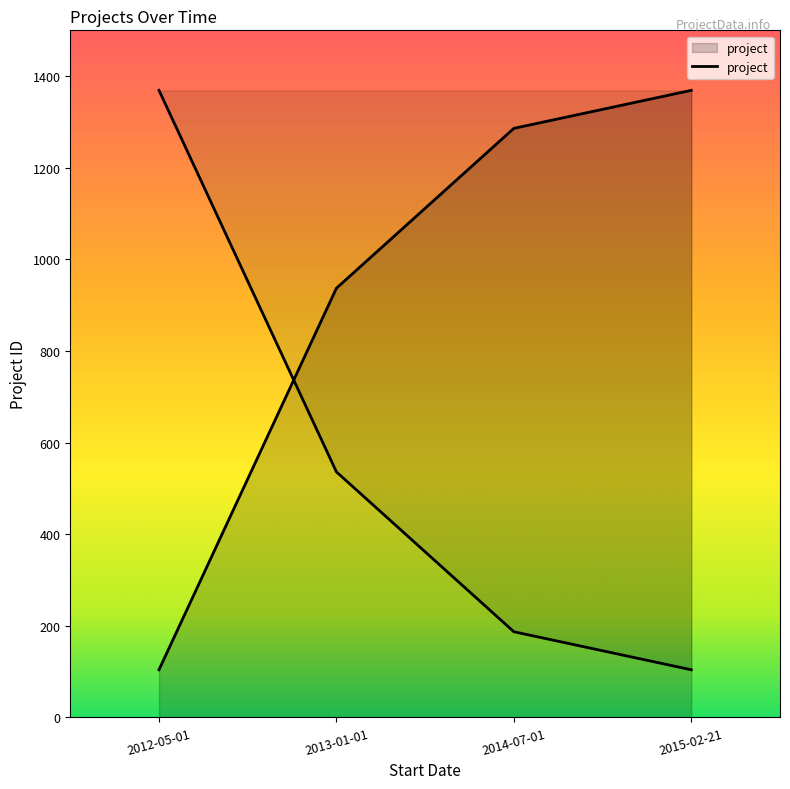

At which category does the chart reach its minimum across all series?

2012-05-01